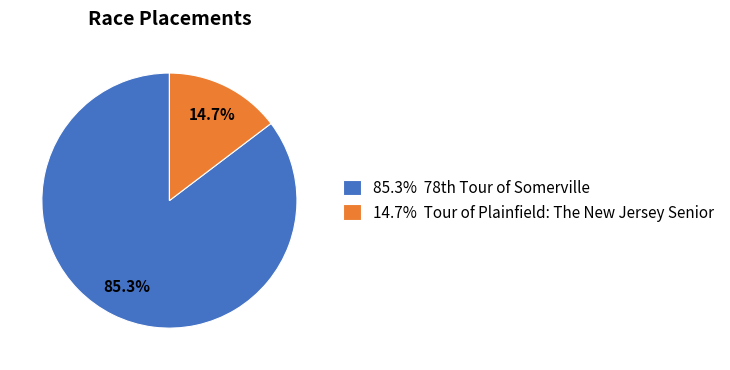

Rank the categories by value from lowest to highest.

14.7% Tour of Plainfield: The New Jersey Senior, 85.3% 78th Tour of Somerville